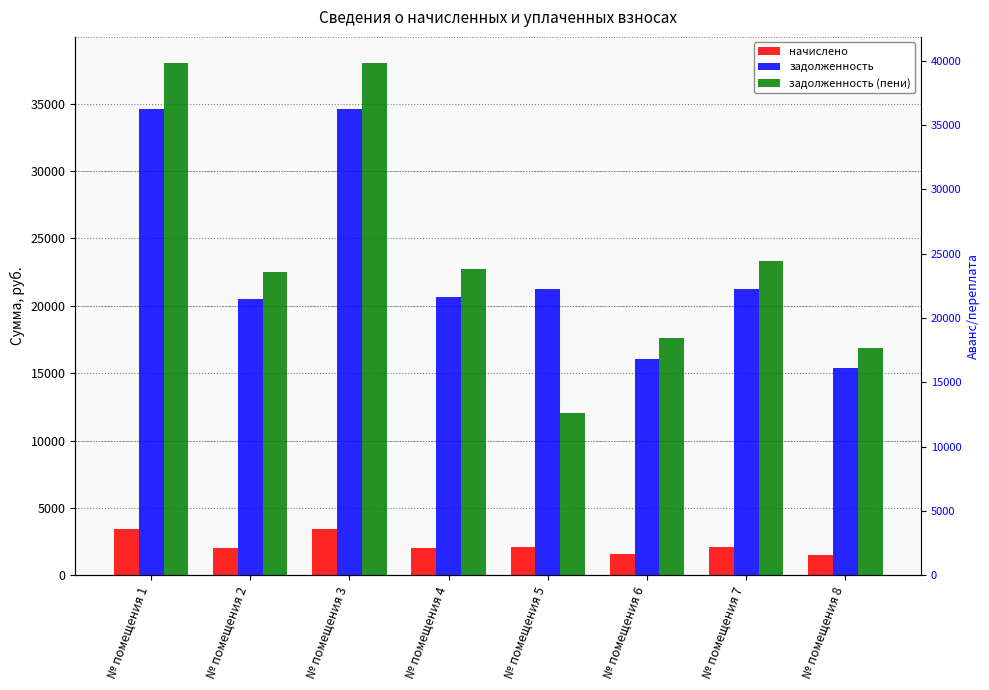

The задолженность series shows 35535.4 at № помещения 7. True or false?

False